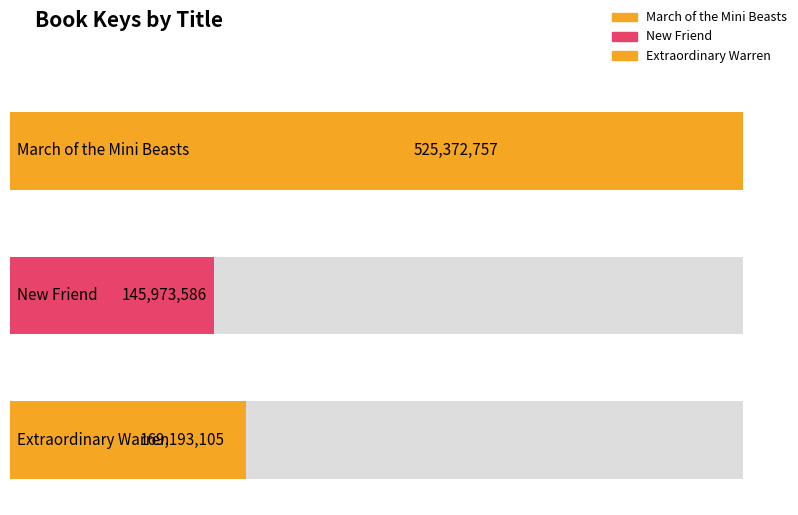

The value at Extraordinary Warren is 296958316. True or false?

False